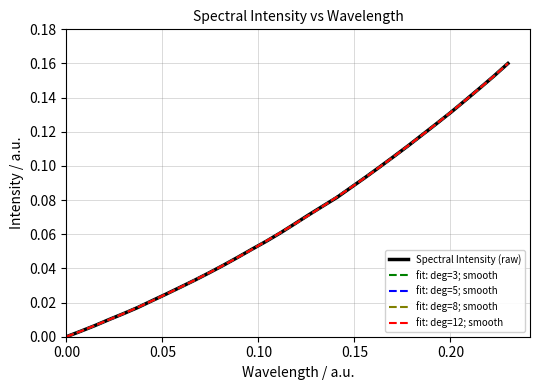

How many series are shown in this chart?

5